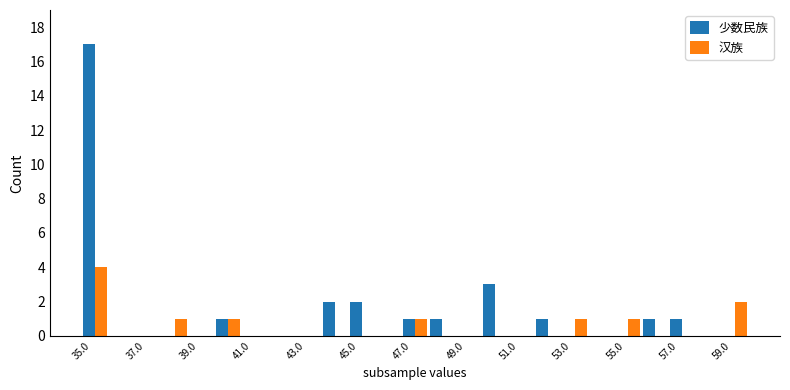

What is the sum of all 汉族 values?

11